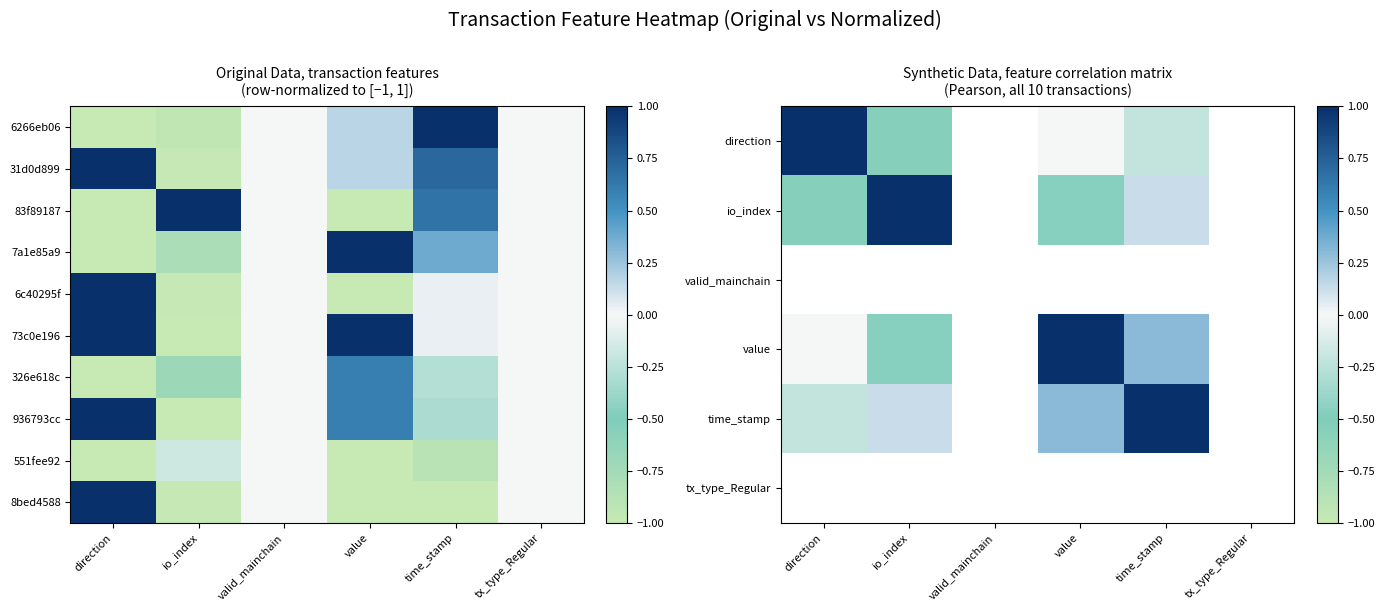

At how many categories does at least one series exceed 0?

4